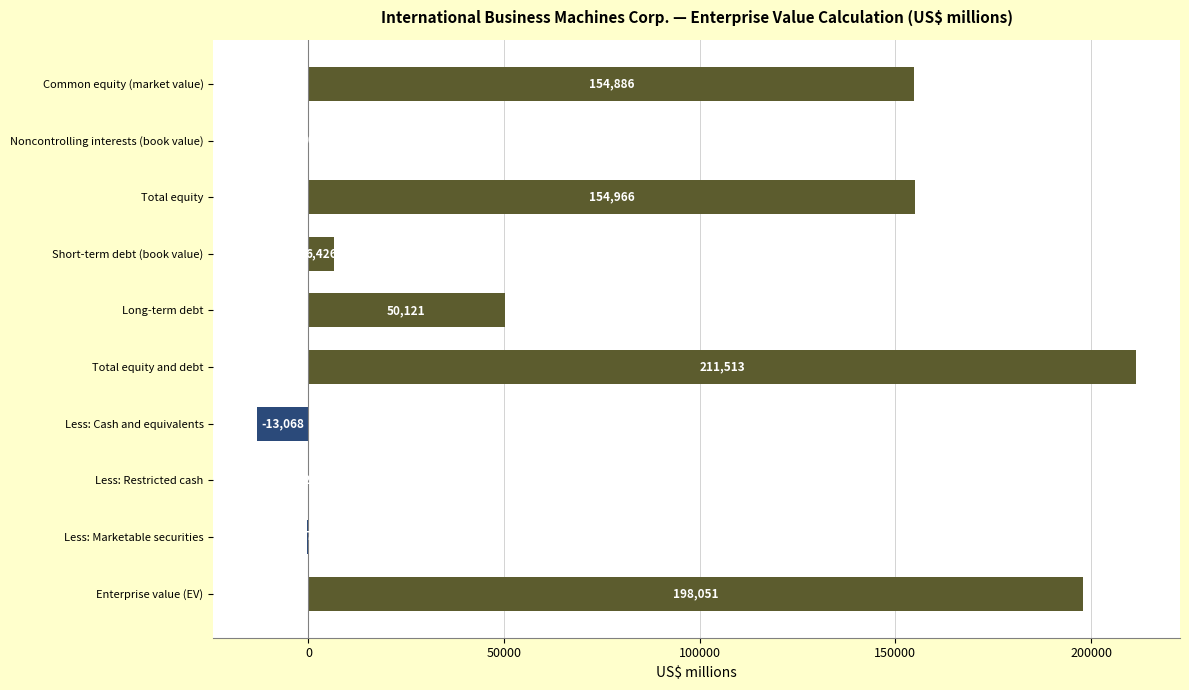

The chart shows a value of 198051 at Enterprise value (EV). True or false?

True